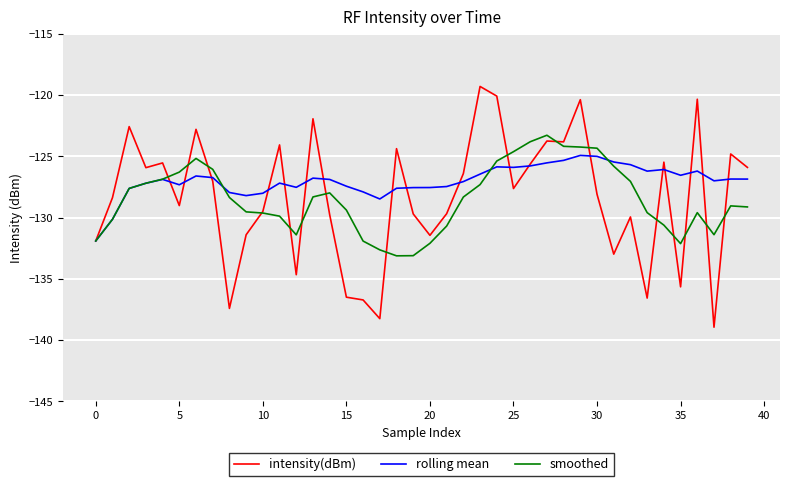

What is the smallest value displayed?

-138.9